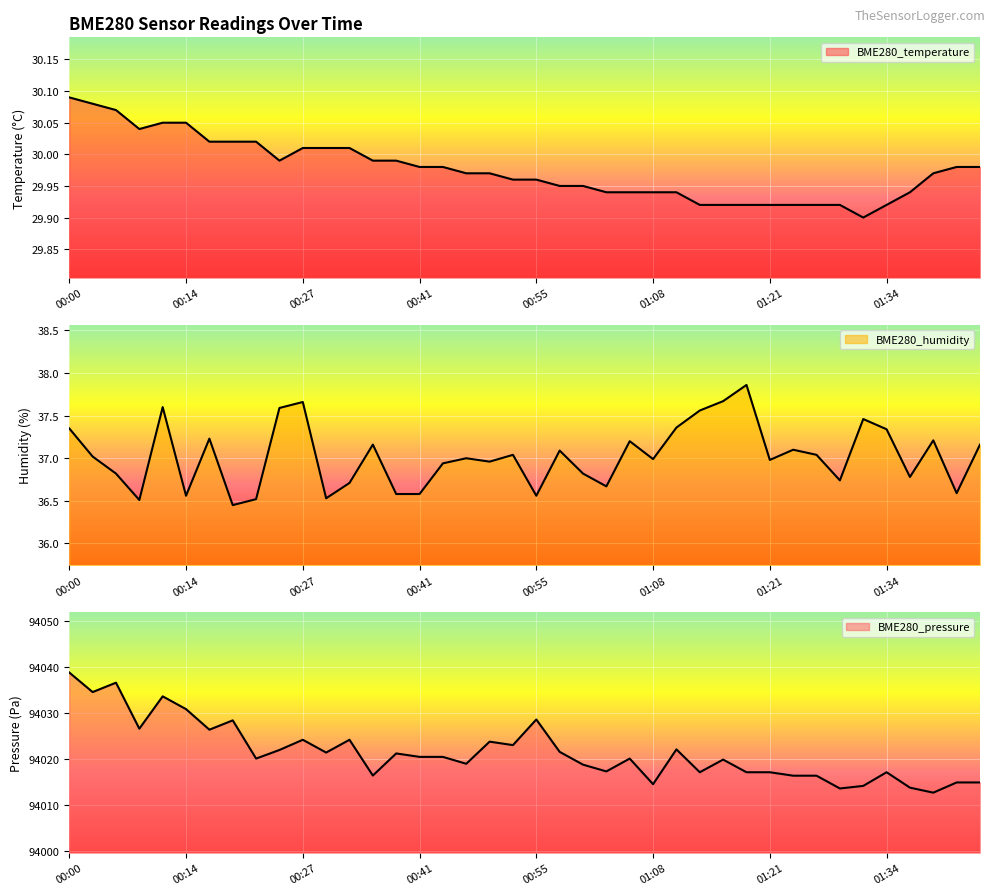

What is the difference between the highest and lowest values at 01:40?

93982.8